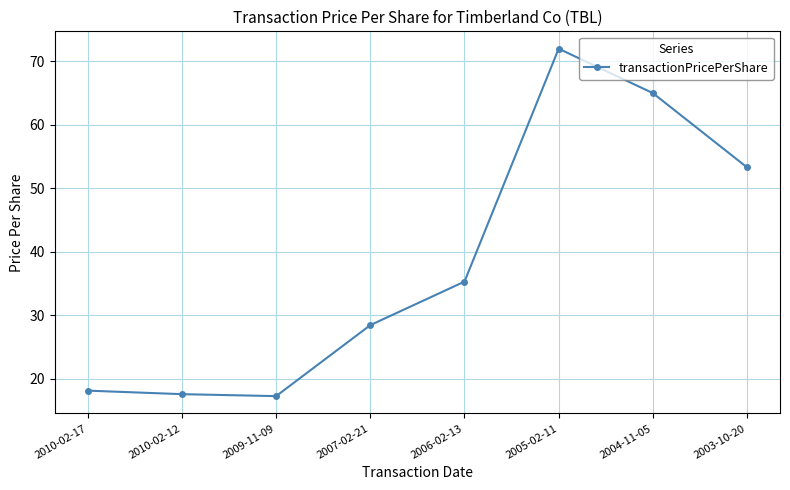

What is the label of the 5th point from the right?

2007-02-21